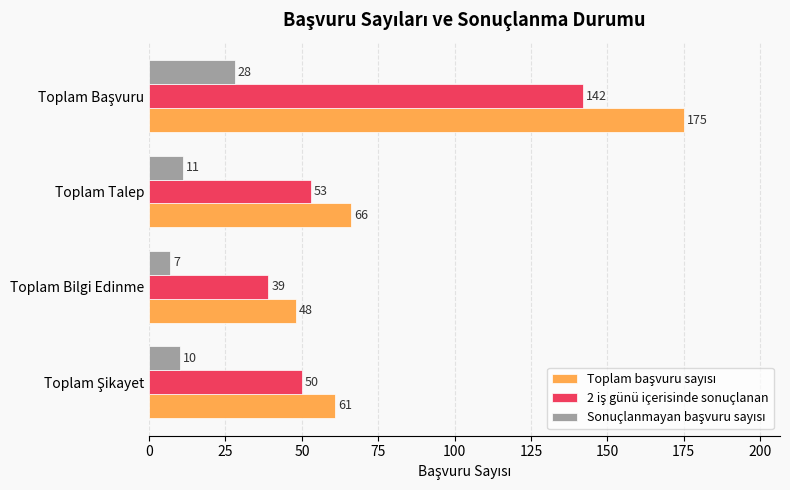

What is the total value across all series at Toplam Bilgi Edinme?

94